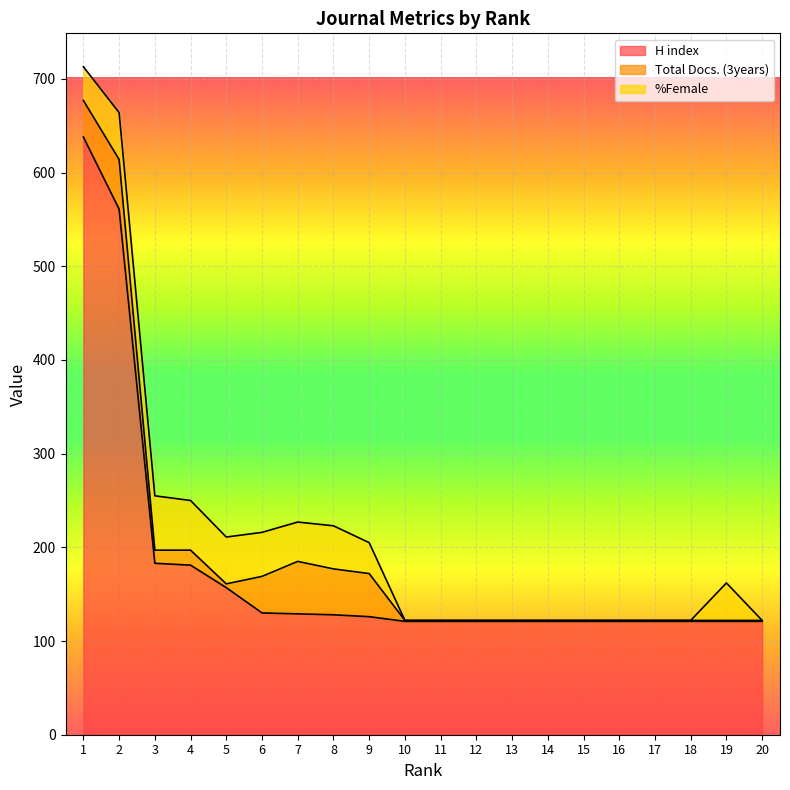

What is the greatest value displayed?

638